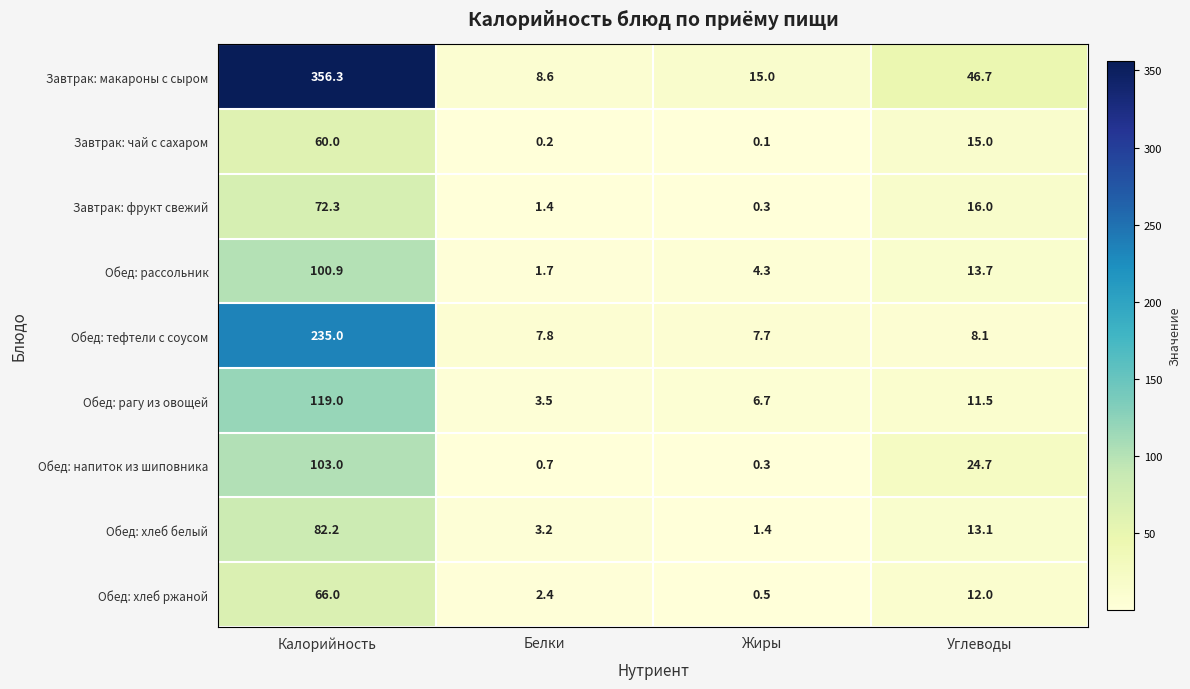

What is the sum of all Обед: тефтели с соусом values?

258.6